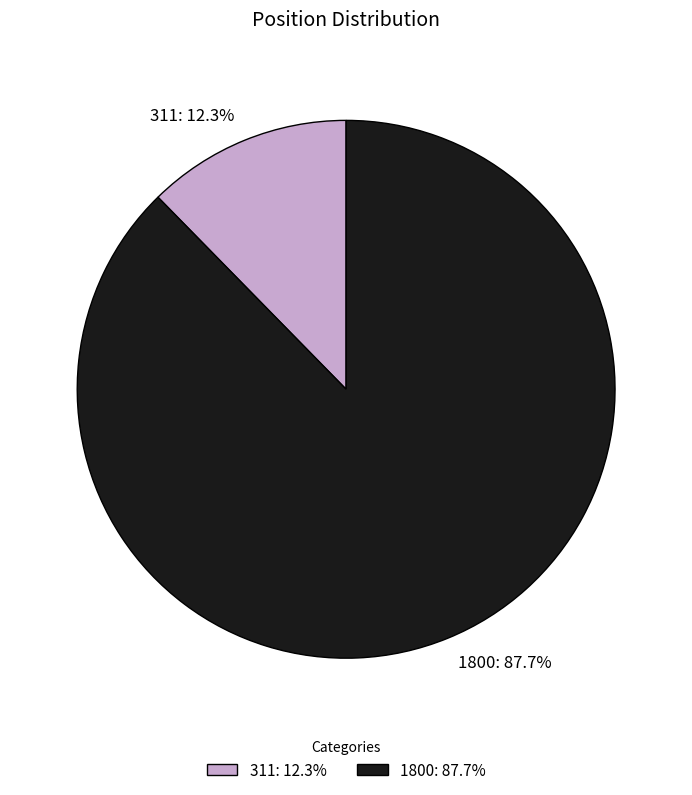

Which slice is the largest?

1800